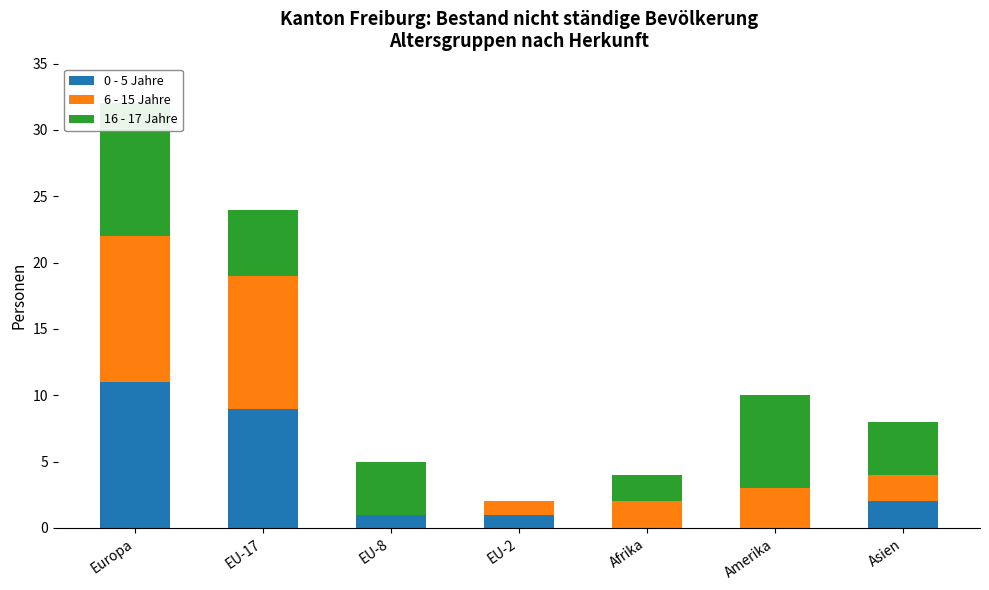

Is it true that 0 - 5 Jahre equals 0 at Afrika?

True